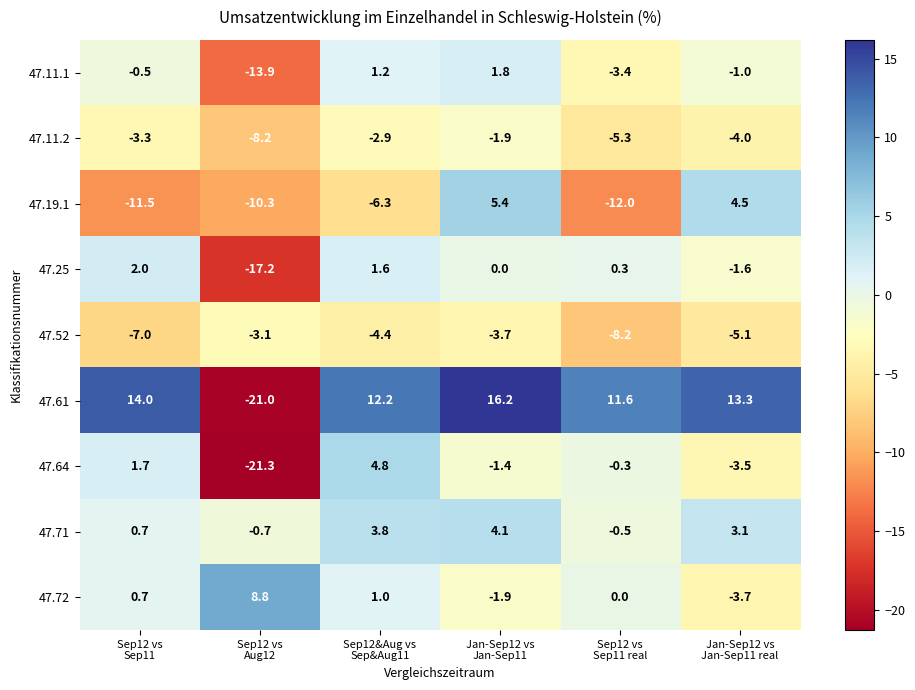

At which category is the sum across all series the highest?

Jan-Sep12 vs
Jan-Sep11